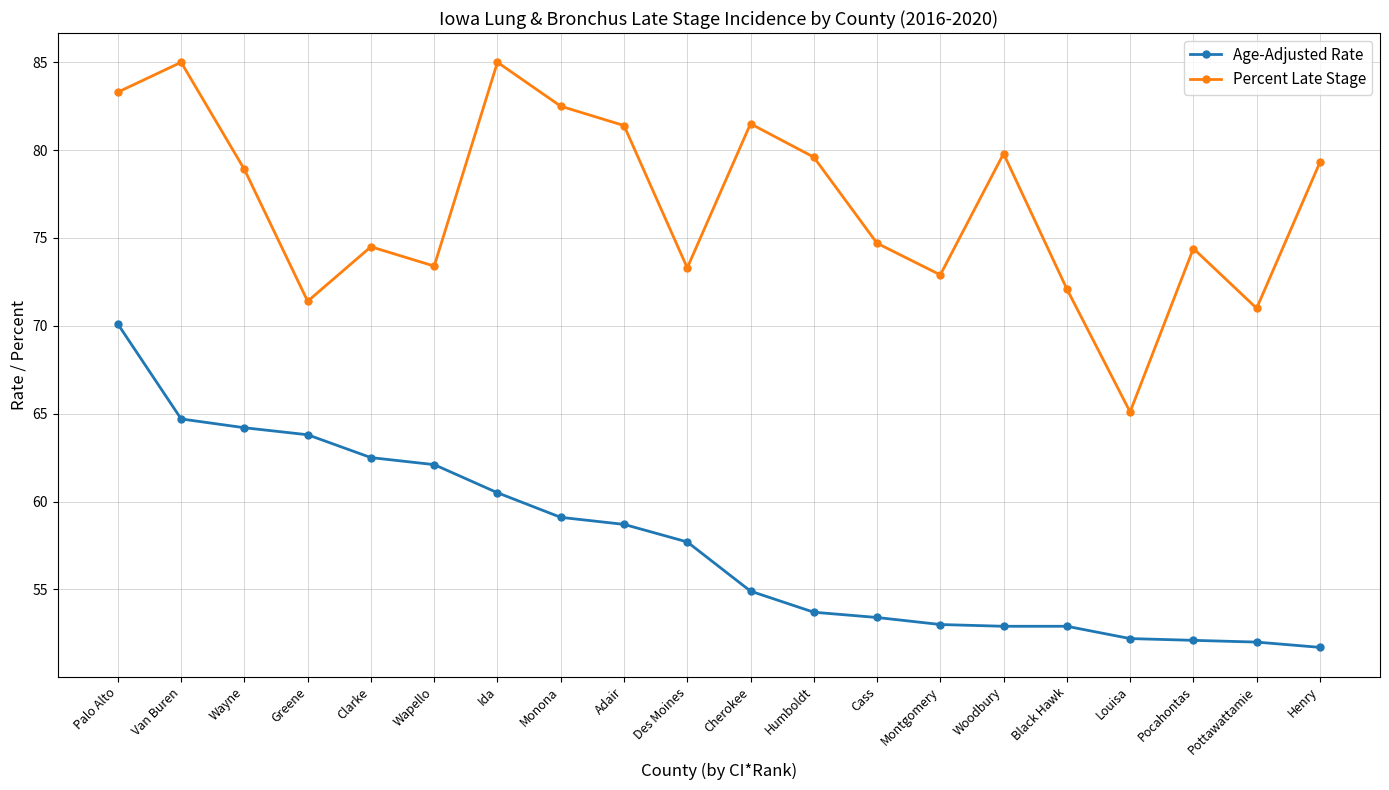

True or false: Age-Adjusted Rate and Percent Late Stage intersect in this chart.

False